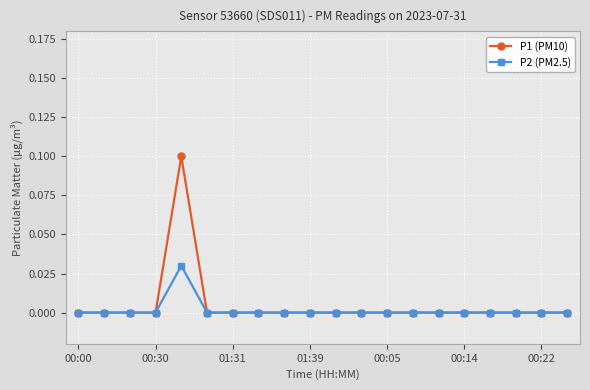

Which series has the largest range (max minus min)?

P1 (PM10)